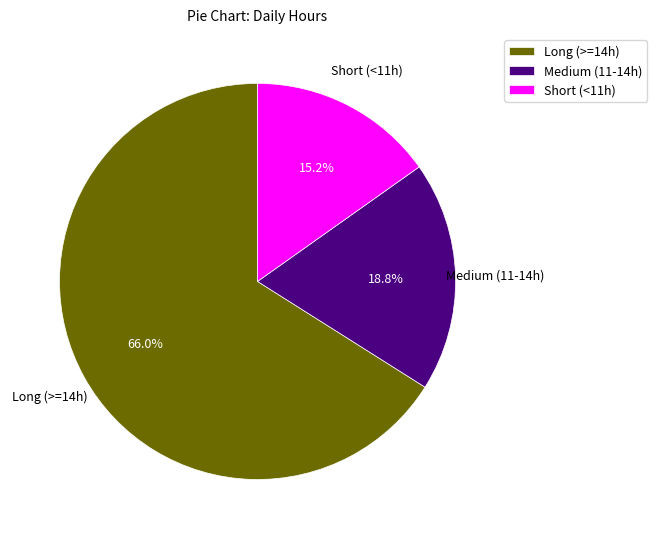

To the nearest percent, what is the average slice percentage?

33%